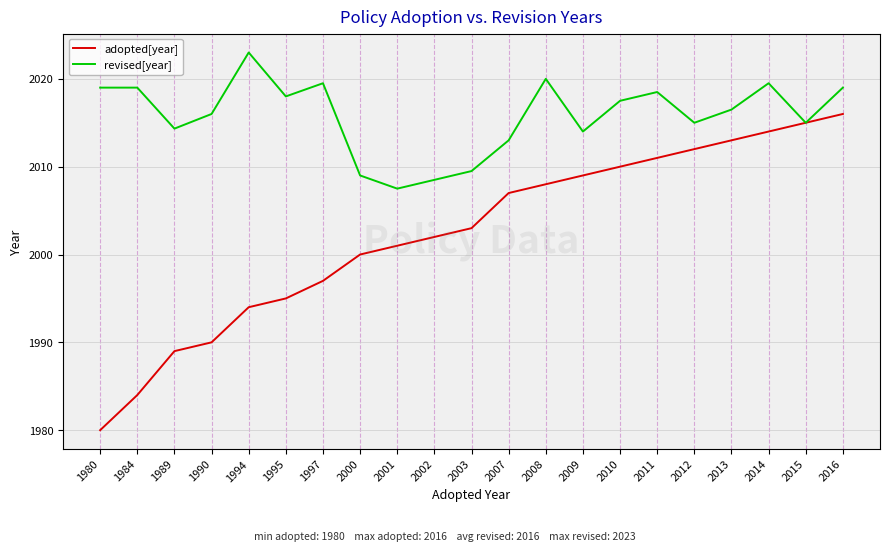

At which label is adopted[year] closest to 1998?

1997